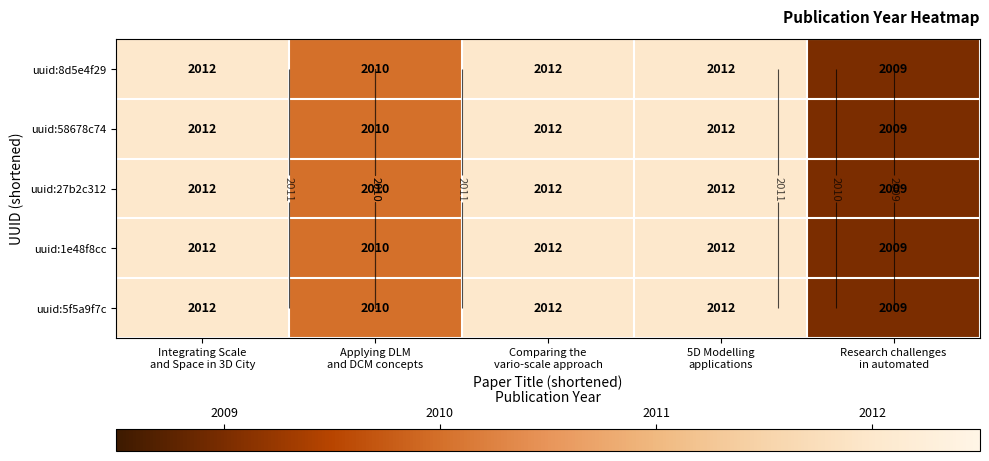

Which series has the largest total across all categories?

uuid:8d5e4f29